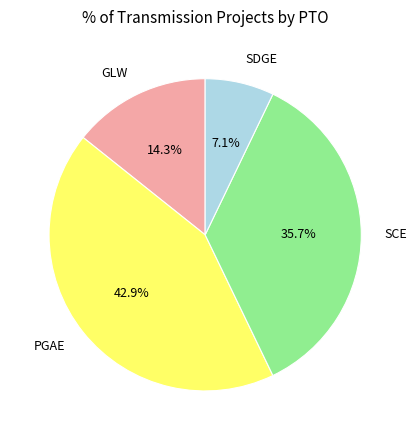

Count the number of slices in the pie.

4